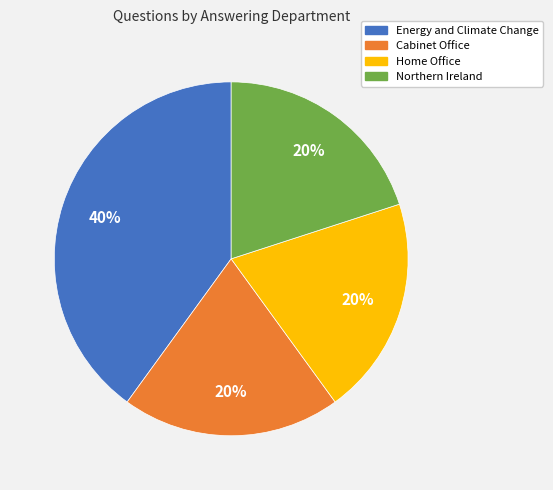

To the nearest percent, what percentage of the pie is Home Office?

20%